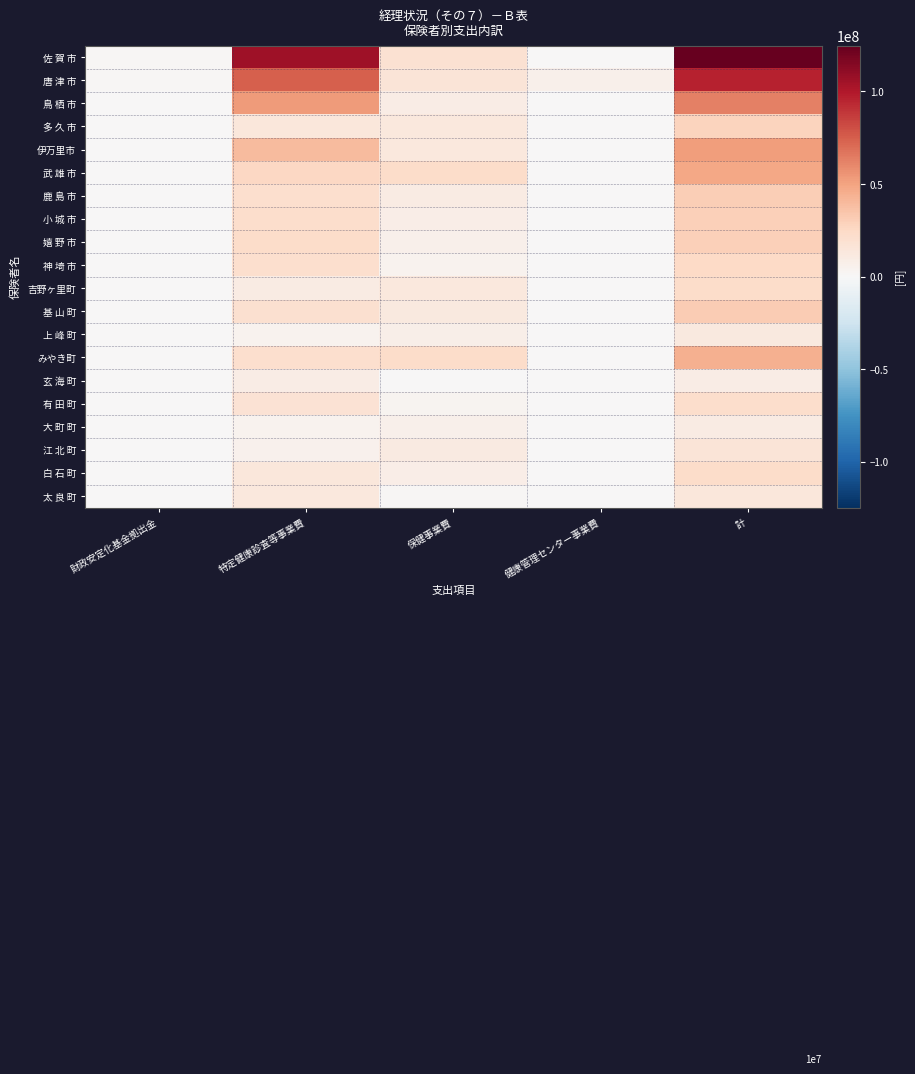

Reading right to left, extract all data points from this chart.

佐 賀 市: 計=124768733	健康管理センター事業費=0	保健事業費=18618292	特定健康診査等事業費=106150441	財政安定化基金拠出金=1776000
唐 津 市: 計=96006658	健康管理センター事業費=5917660	保健事業費=15669504	特定健康診査等事業費=74419494	財政安定化基金拠出金=996000
鳥 栖 市: 計=62448927	健康管理センター事業費=0	保健事業費=9328766	特定健康診査等事業費=53120161	財政安定化基金拠出金=484000
多 久 市: 計=27496704	健康管理センター事業費=0	保健事業費=13326948	特定健康診査等事業費=14169756	財政安定化基金拠出金=140000
伊万里市: 計=52222546	健康管理センター事業費=0	保健事業費=12717200	特定健康診査等事業費=39505346	財政安定化基金拠出金=424000
武 雄 市: 計=48454083	健康管理センター事業費=0	保健事業費=22521550	特定健康診査等事業費=25932533	財政安定化基金拠出金=357000
鹿 島 市: 計=30997323	健康管理センター事業費=0	保健事業費=9836769	特定健康診査等事業費=21160554	財政安定化基金拠出金=249000
小 城 市: 計=30077900	健康管理センター事業費=0	保健事業費=7851759	特定健康診査等事業費=22226141	財政安定化基金拠出金=322000
嬉 野 市: 計=29772007	健康管理センター事業費=0	保健事業費=6659560	特定健康診査等事業費=23112447	財政安定化基金拠出金=206000
神 埼 市: 計=25333745	健康管理センター事業費=0	保健事業費=4180000	特定健康診査等事業費=21153745	財政安定化基金拠出金=241000
吉野ヶ里町: 計=23157983	健康管理センター事業費=0	保健事業費=13160819	特定健康診査等事業費=9997164	財政安定化基金拠出金=100000
基 山 町: 計=31834108	健康管理センター事業費=0	保健事業費=11948081	特定健康診査等事業費=19886027	財政安定化基金拠出金=134000
上 峰 町: 計=12270679	健康管理センター事業費=0	保健事業費=7561178	特定健康診査等事業費=4709501	財政安定化基金拠出金=63000
みやき町: 計=44665656	健康管理センター事業費=0	保健事業費=23328047	特定健康診査等事業費=21337609	財政安定化基金拠出金=204000
玄 海 町: 計=9517553	健康管理センター事業費=0	保健事業費=521436	特定健康診査等事業費=8996117	財政安定化基金拠出金=64000
有 田 町: 計=21928450	健康管理センター事業費=0	保健事業費=3478734	特定健康診査等事業費=18449716	財政安定化基金拠出金=148000
大 町 町: 計=10353363	健康管理センター事業費=0	保健事業費=6301481	特定健康診査等事業費=4051882	財政安定化基金拠出金=51000
江 北 町: 計=15794411	健康管理センター事業費=0	保健事業費=10754441	特定健康診査等事業費=5039970	財政安定化基金拠出金=70000
白 石 町: 計=22722644	健康管理センター事業費=0	保健事業費=8496115	特定健康診査等事業費=14226529	財政安定化基金拠出金=238000
太 良 町: 計=14404103	健康管理センター事業費=0	保健事業費=1547951	特定健康診査等事業費=12856152	財政安定化基金拠出金=96000